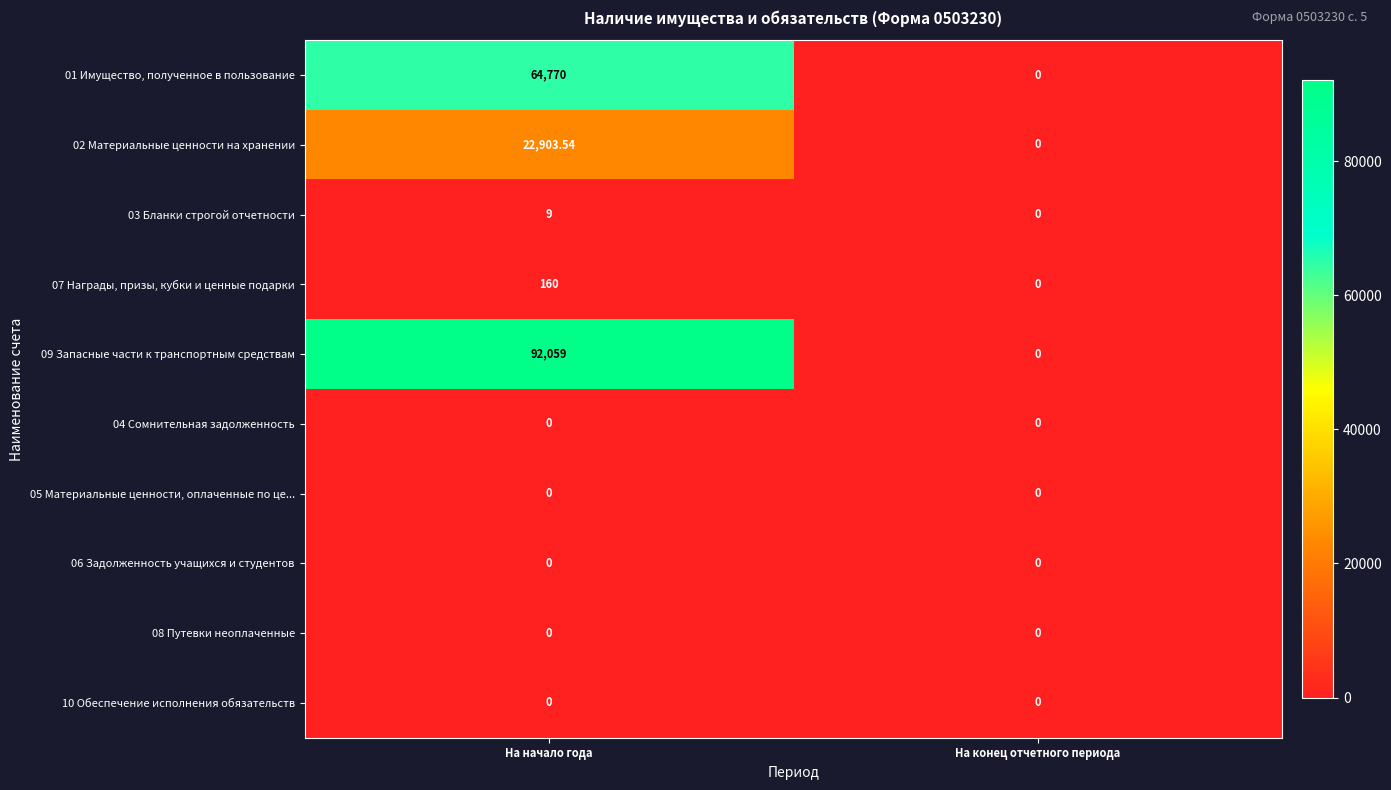

At which category is the sum across all series the highest?

На начало года